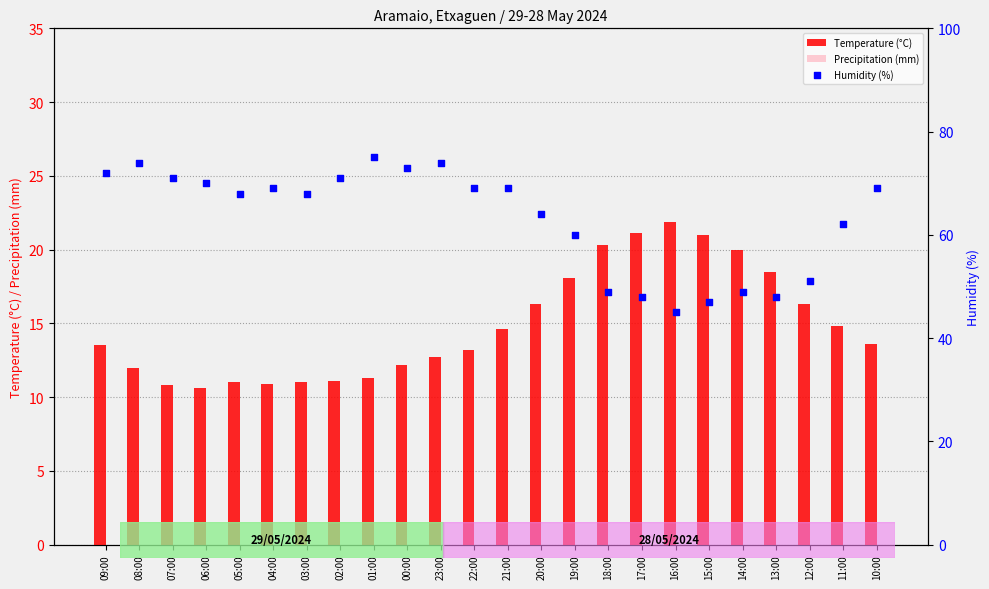

Which series reaches the minimum Y coordinate?

Precipitation (mm)